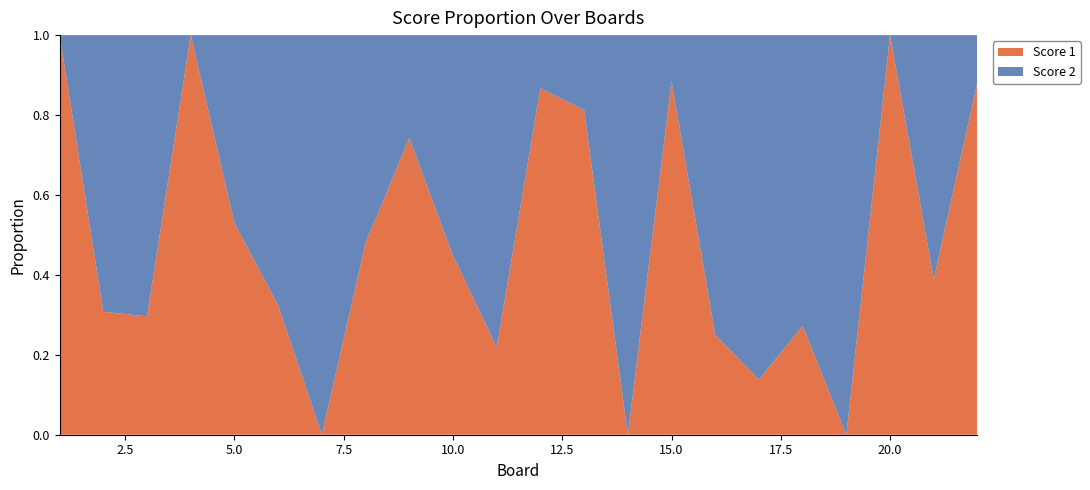

Reading left to right, list all the values displayed in this chart.

Score 1: 25	4	8	25	18	11	0	12	23	13	7	13	13	0	23	8	4	9	0	22	7	15
Score 2: 0	9	19	0	16	23	25	13	8	16	25	2	3	25	3	24	25	24	22	0	11	2